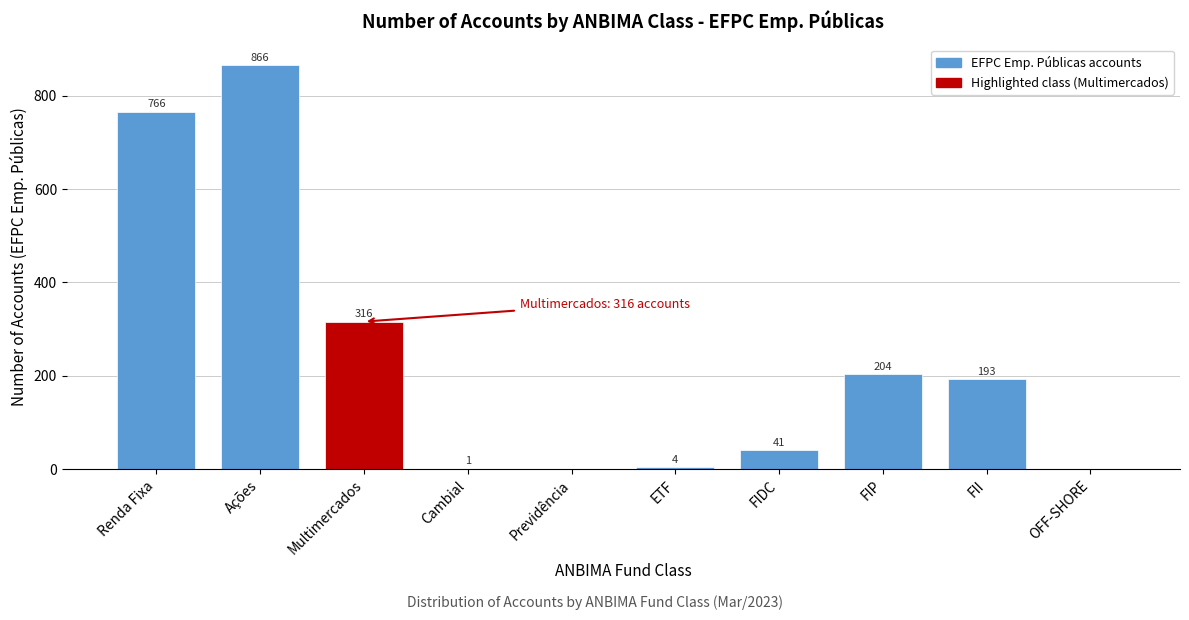

Reading left to right, extract all data points from this chart.

Renda Fixa=766	Ações=866	Multimercados=316	Cambial=1	Previdência=0	ETF=4	FIDC=41	FIP=204	FII=193	OFF-SHORE=0